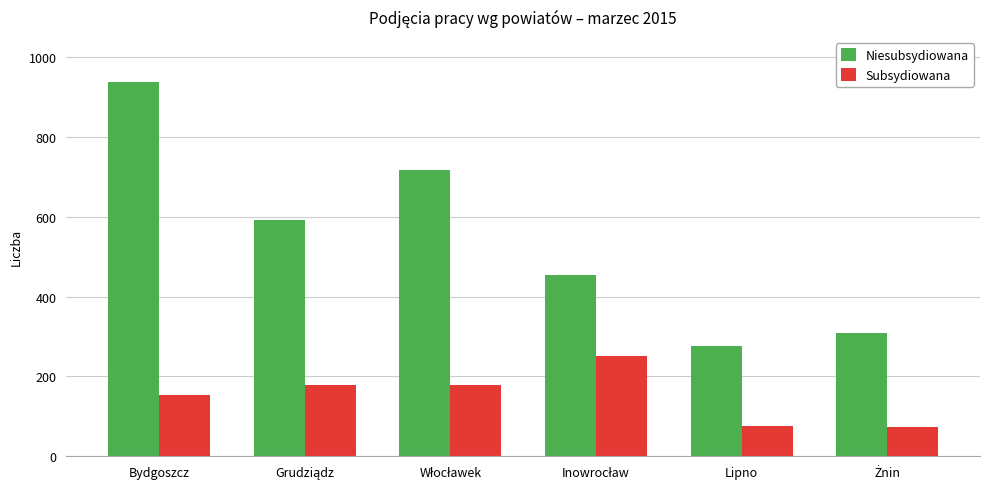

At which category is the sum across all series the highest?

Bydgoszcz